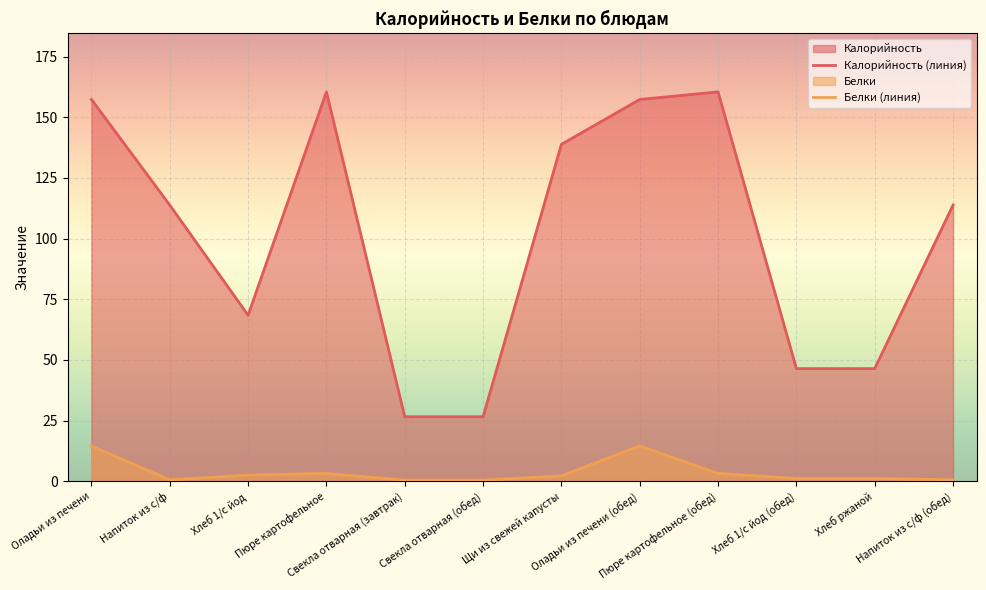

Which series has the widest spread of values?

Калорийность (линия)